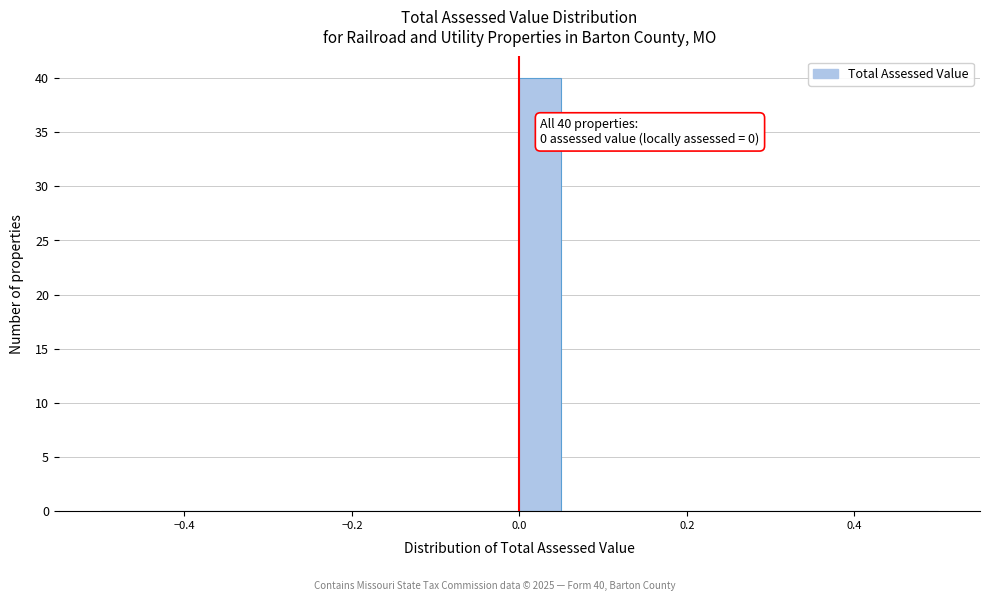

Around what value on the x-axis is the tallest bar? Give the approximate position of its centre, as read against the axis.

0.02